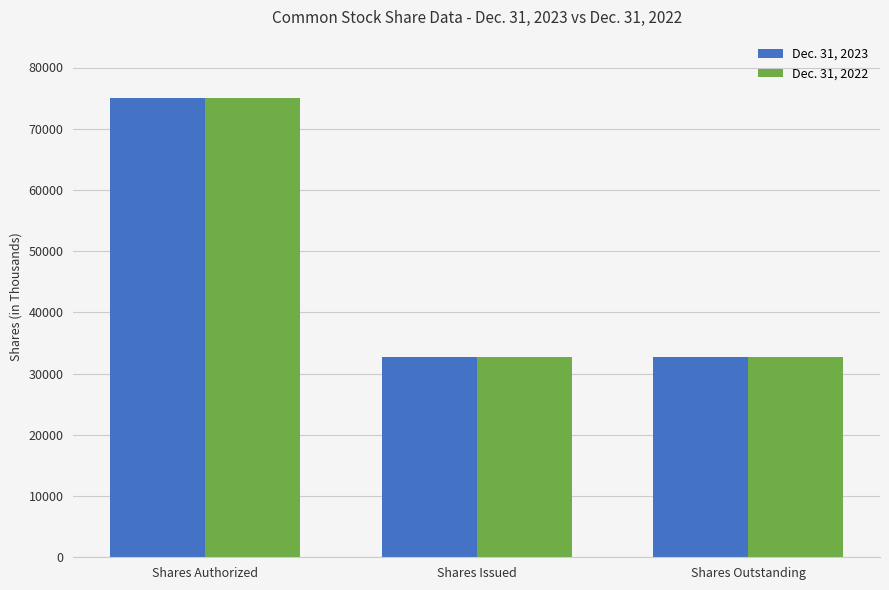

Reading left to right, extract all data points from this chart.

Dec. 31, 2023: Shares Authorized=75000	Shares Issued=32685	Shares Outstanding=32685
Dec. 31, 2022: Shares Authorized=75000	Shares Issued=32775	Shares Outstanding=32775